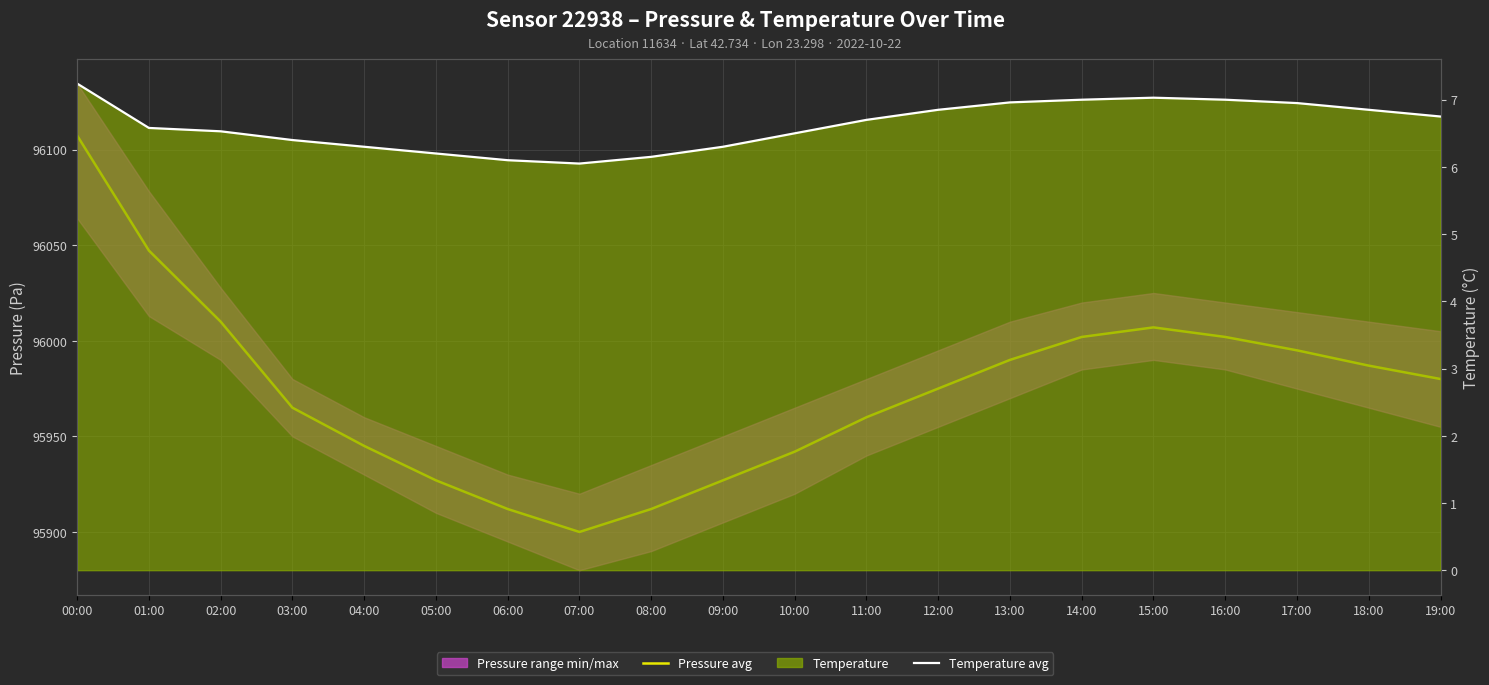

Reading left to right, list all the values displayed in this chart.

Pressure avg: 96107.3	96047.2	96010.0	95965.0	95945.0	95927.0	95912.0	95900.0	95912.0	95927.0	95942.0	95960.0	95975.0	95990.0	96002.0	96007.0	96002.0	95995.0	95987.0	95980.0
Temperature avg: 7.2	6.6	6.5	6.4	6.3	6.2	6.1	6.0	6.2	6.3	6.5	6.7	6.8	7.0	7.0	7.0	7.0	7.0	6.8	6.8